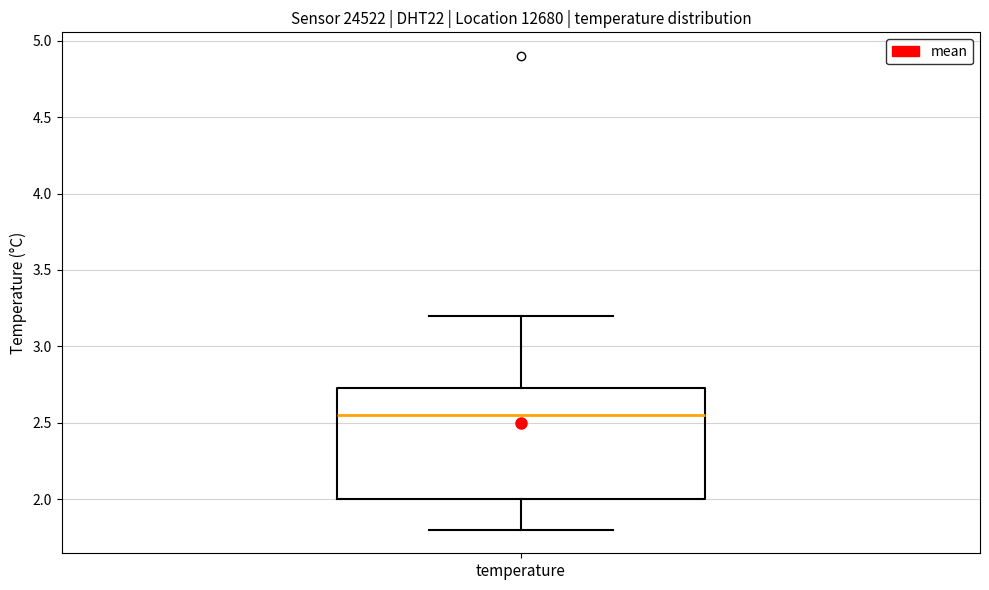

Transcribe this box plot: give where the median line is, the range the box spans, and where the two whiskers end, as read against the y-axis. The values are not printed on the chart, so give them approximately, as read against the axis.

median 2.55, box 2.00 to 2.75, whiskers 1.80 to 3.20